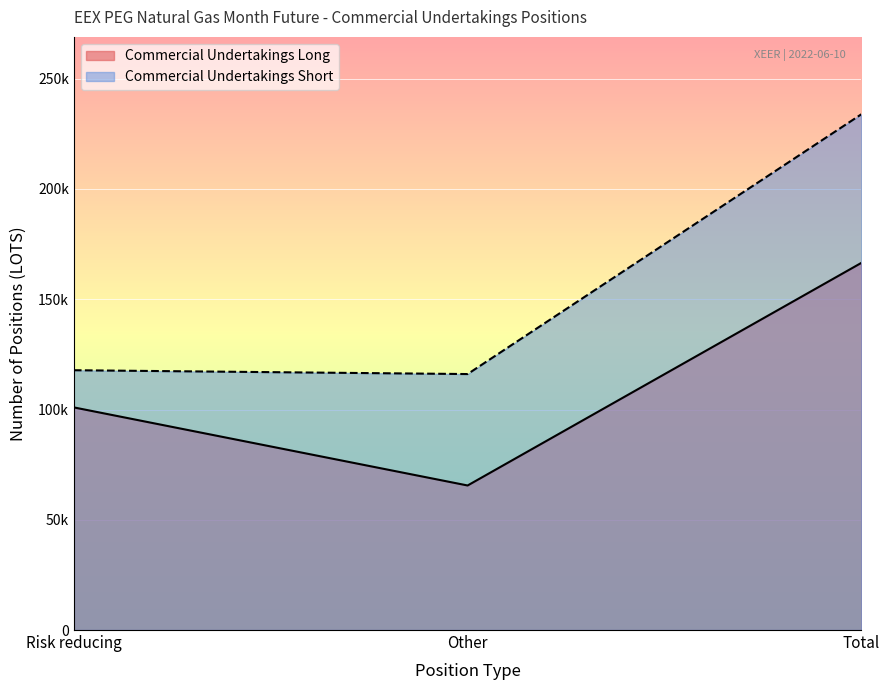

Which series has the largest range (max minus min)?

Commercial Undertakings Short